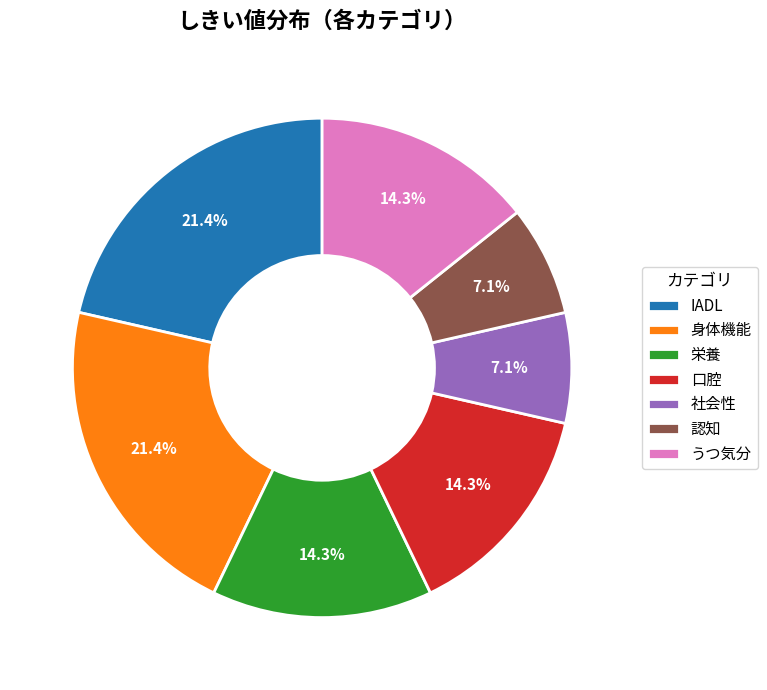

Combined, do 身体機能 and 認知 account for over 50%?

No